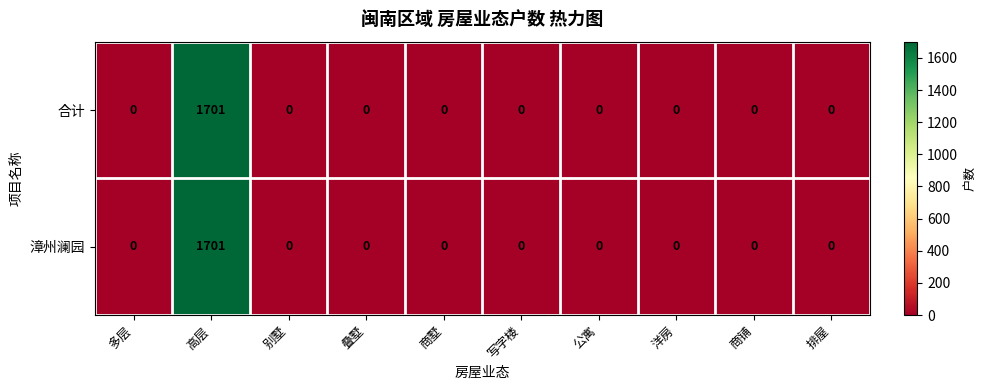

What is the sum of all 合计 values?

1701